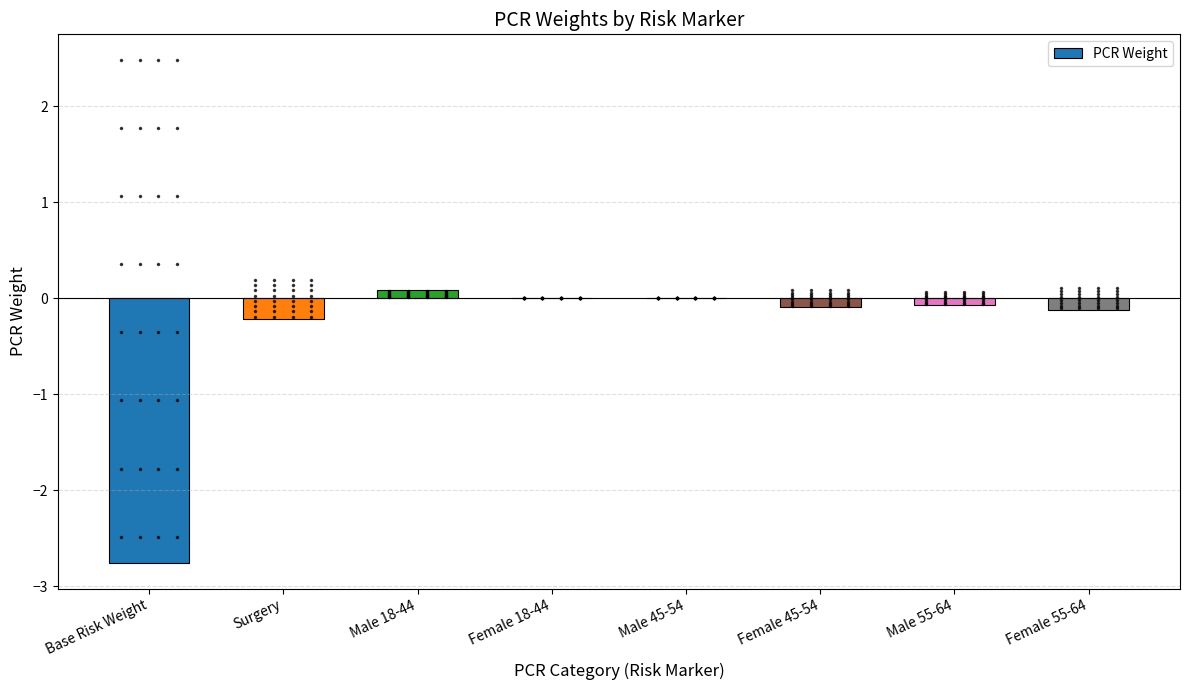

What is the sum of all values?

-3.2